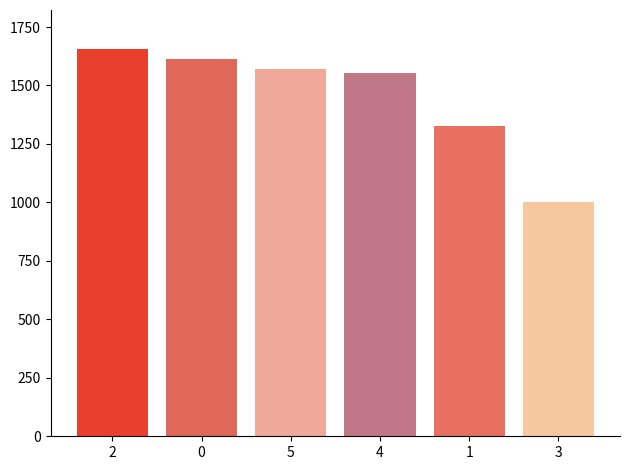

Where does the data first go above 1572?

2